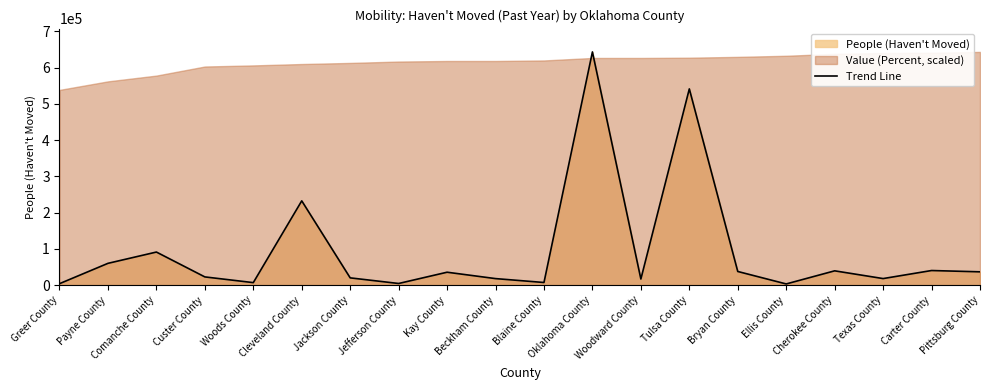

What is the value of the 8th point from the left?

4389